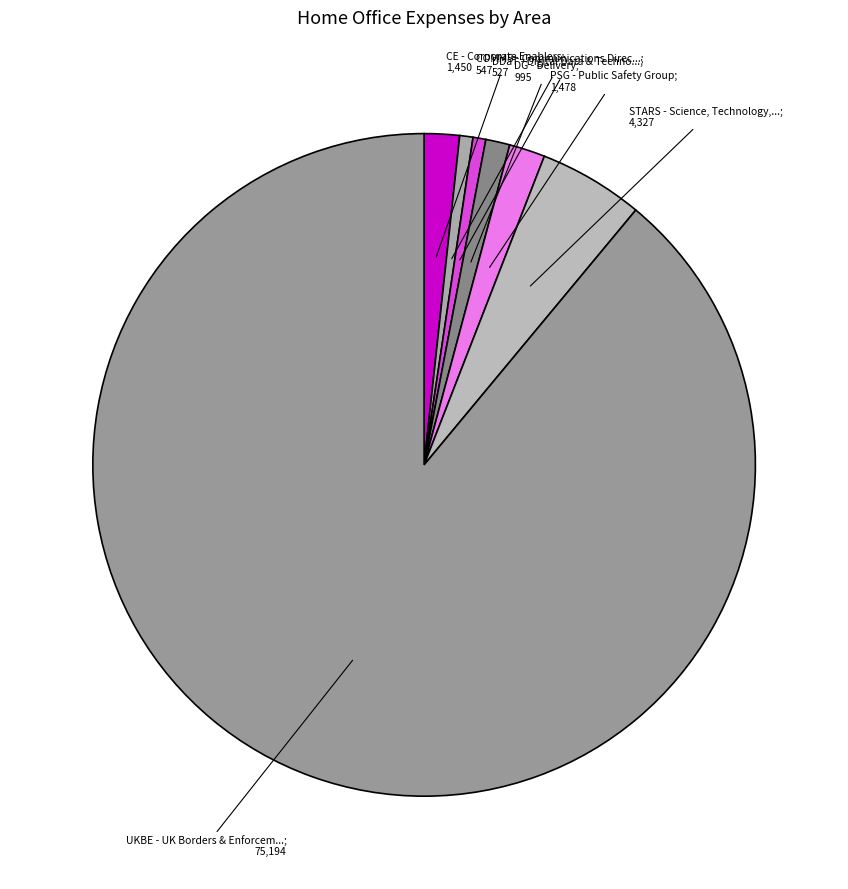

Count the number of slices in the pie.

7